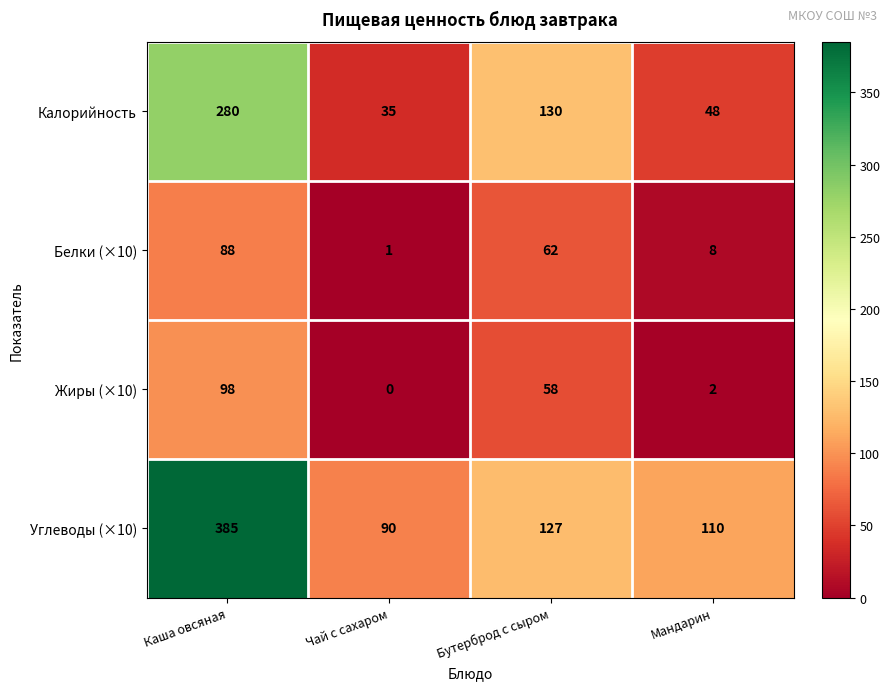

The Жиры (×10) series shows 98 at Каша овсяная. True or false?

True